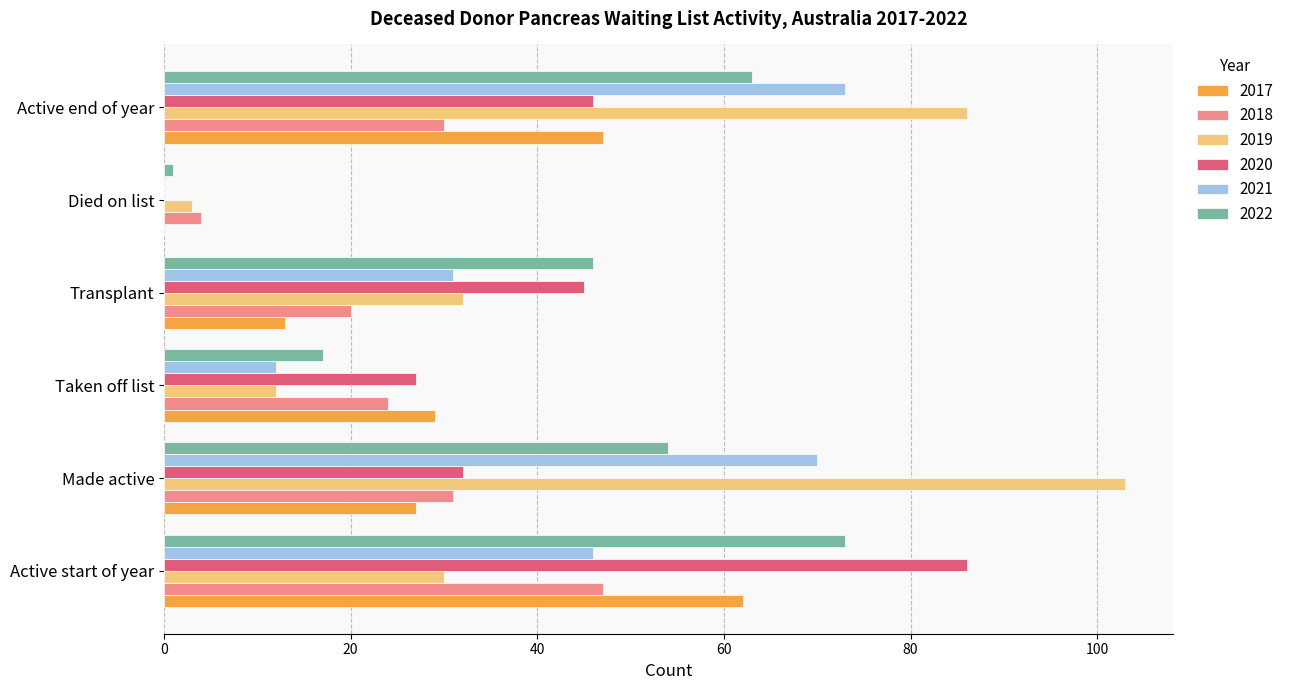

The 2021 series shows 70 at Made active. True or false?

True